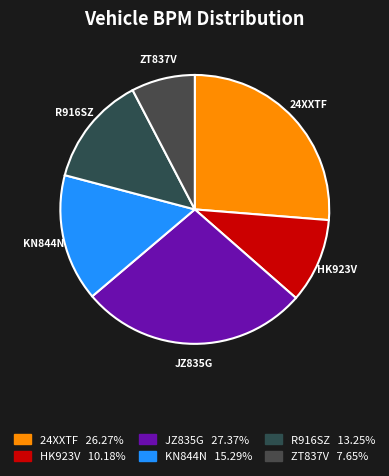

What is the ratio of the value at ZT837V to the value at KN844N?

0.5